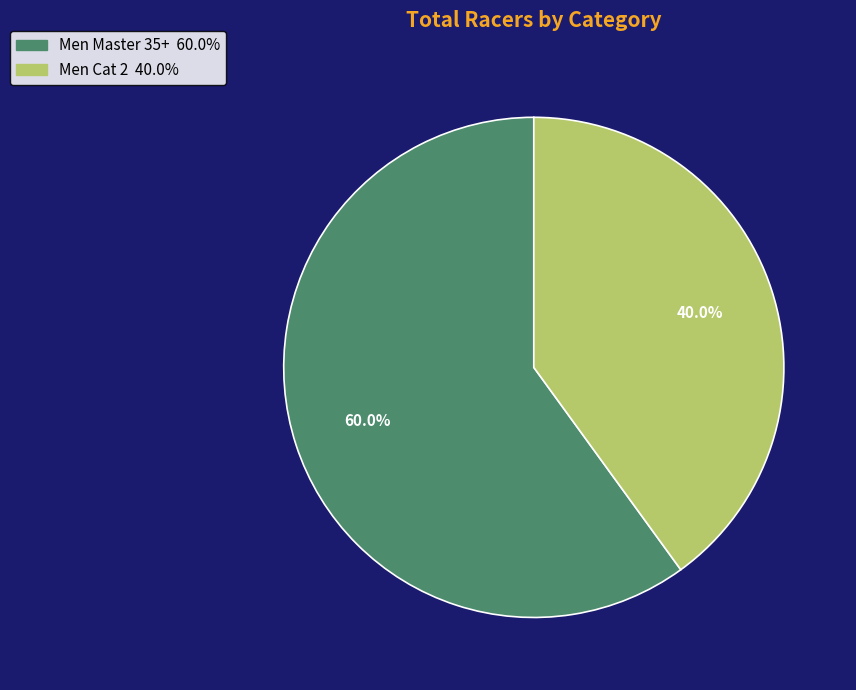

Combined, do Men Master 35+ and Men Cat 2 account for over 50%?

Yes